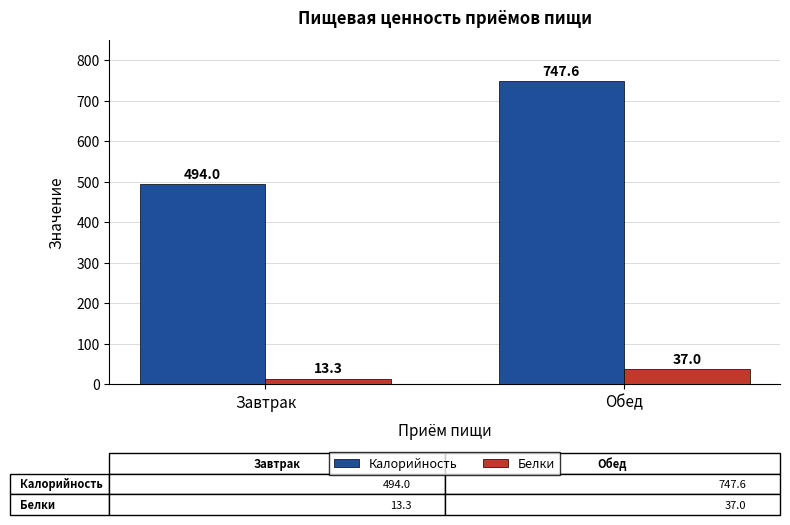

Is the value of Калорийность at Завтрак greater than the value of Белки at Завтрак?

Yes